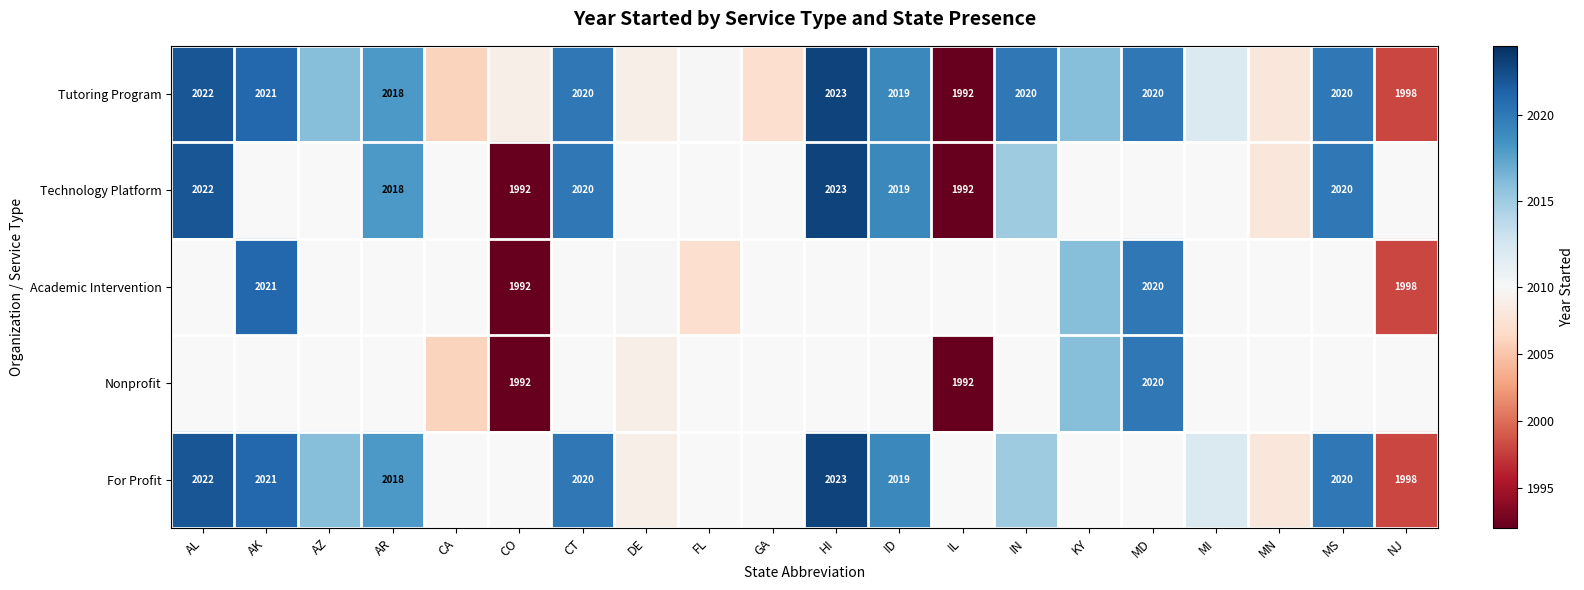

The For Profit series shows 3470 at MS. True or false?

False